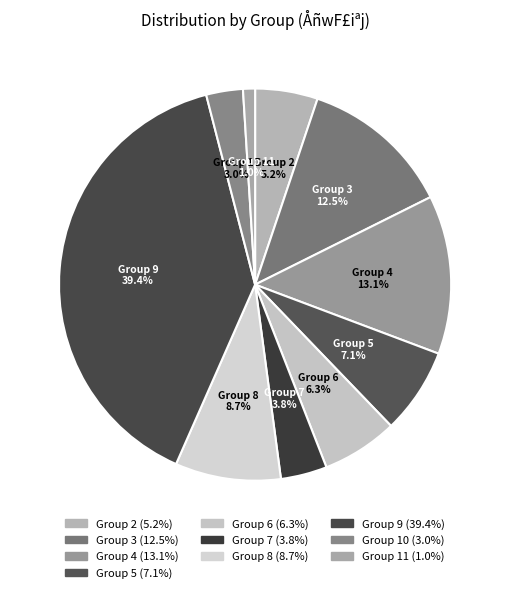

Which category has the biggest portion of the pie?

Group 9